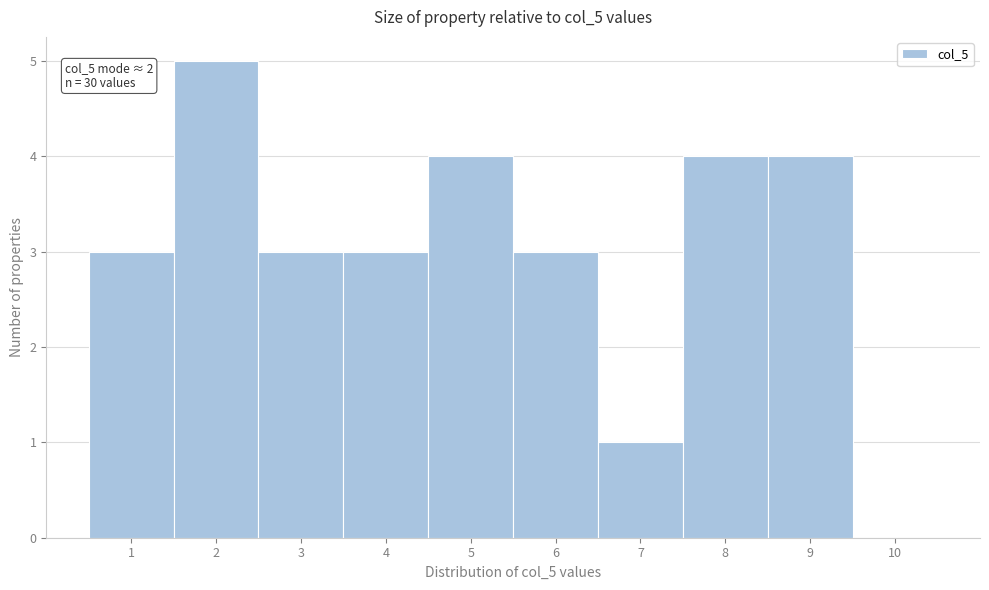

Which range on the x-axis has the tallest bar?

1.5 to 2.5